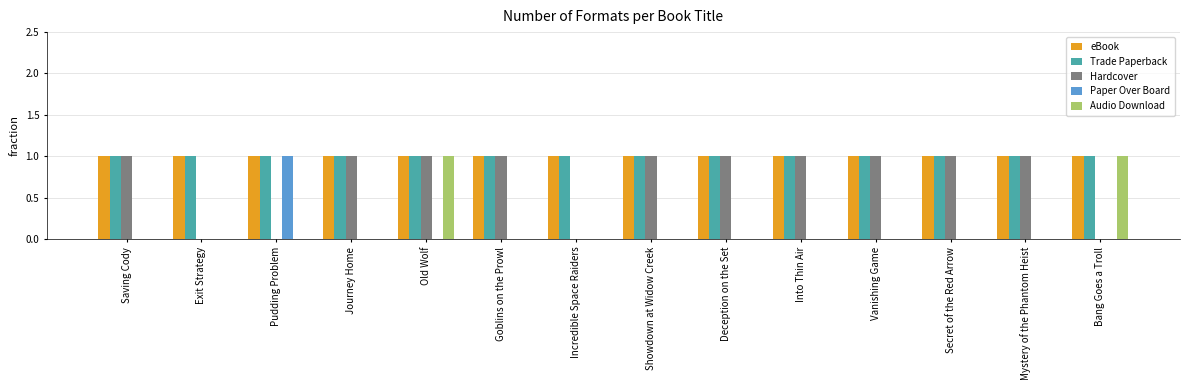

What is the total value across all series at Secret of the Red Arrow?

3